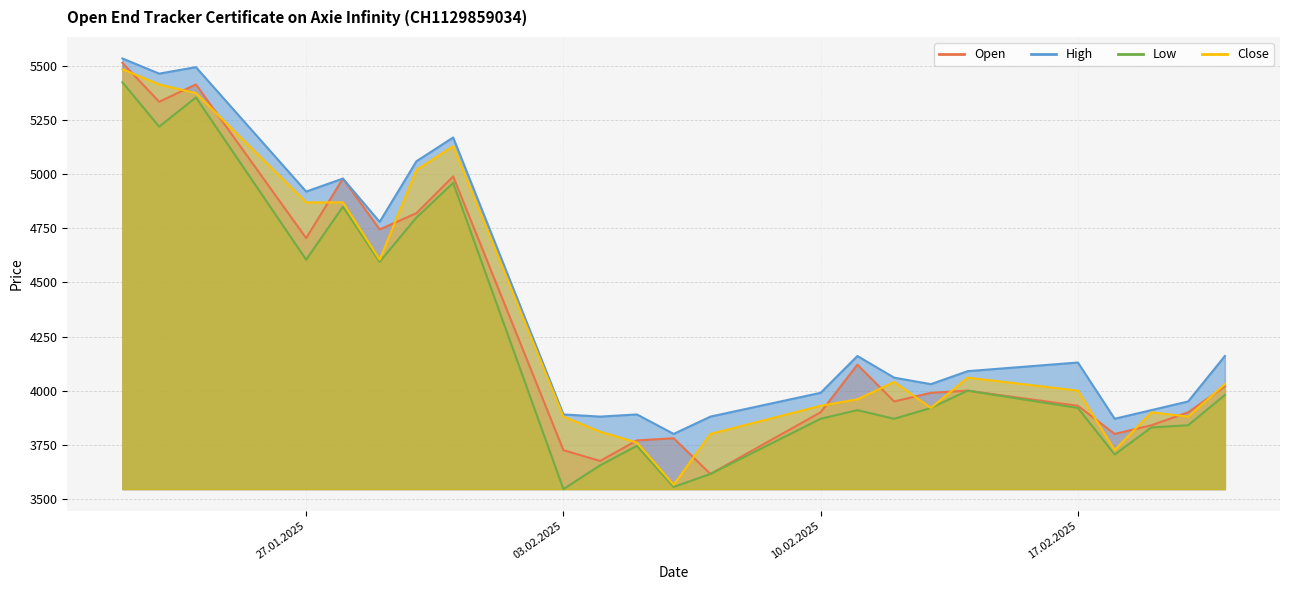

At which category is the sum across all series the highest?

22.01.2025